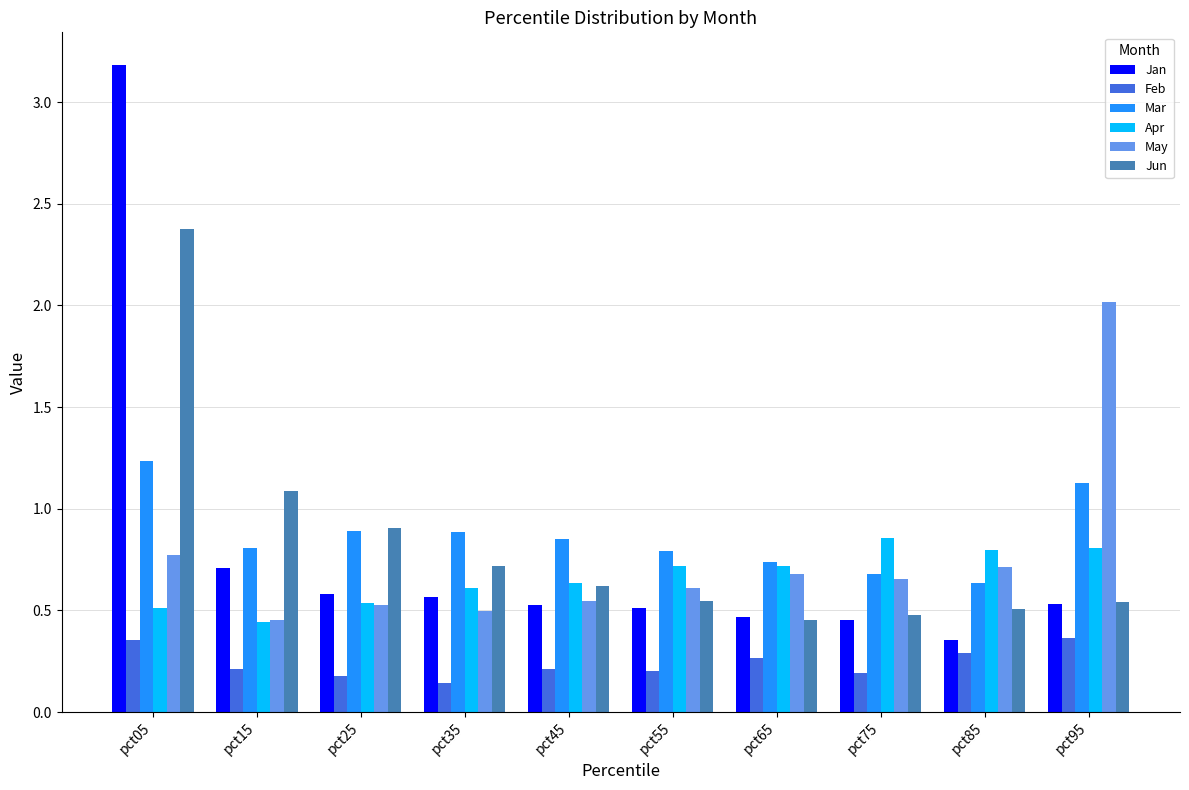

Which series has the widest spread of values?

Jan